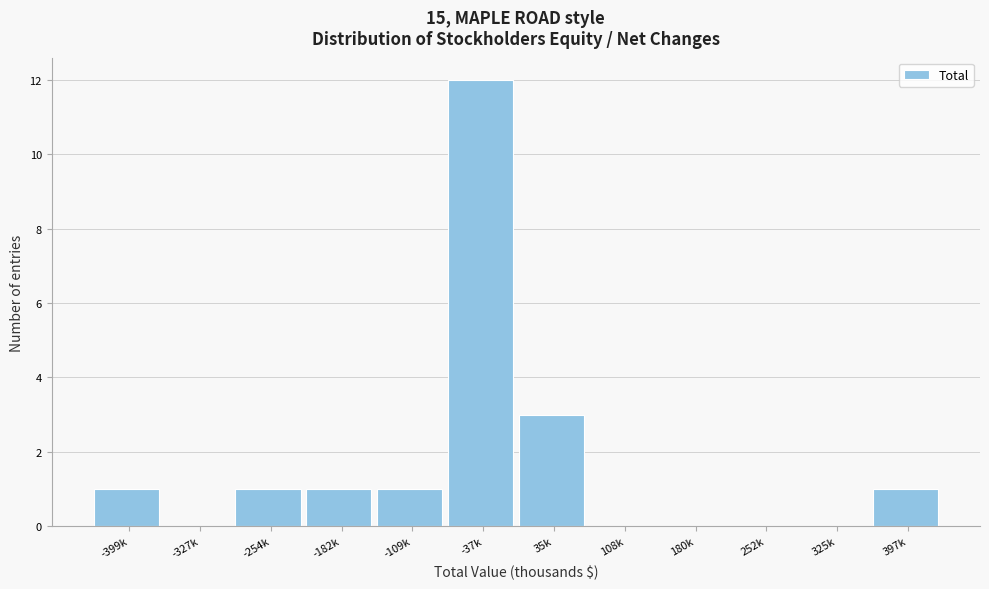

Reading right to left, list all the values displayed in this chart.

397k=1	325k=0	252k=0	180k=0	108k=0	35k=3	-37k=12	-109k=1	-182k=1	-254k=1	-327k=0	-399k=1